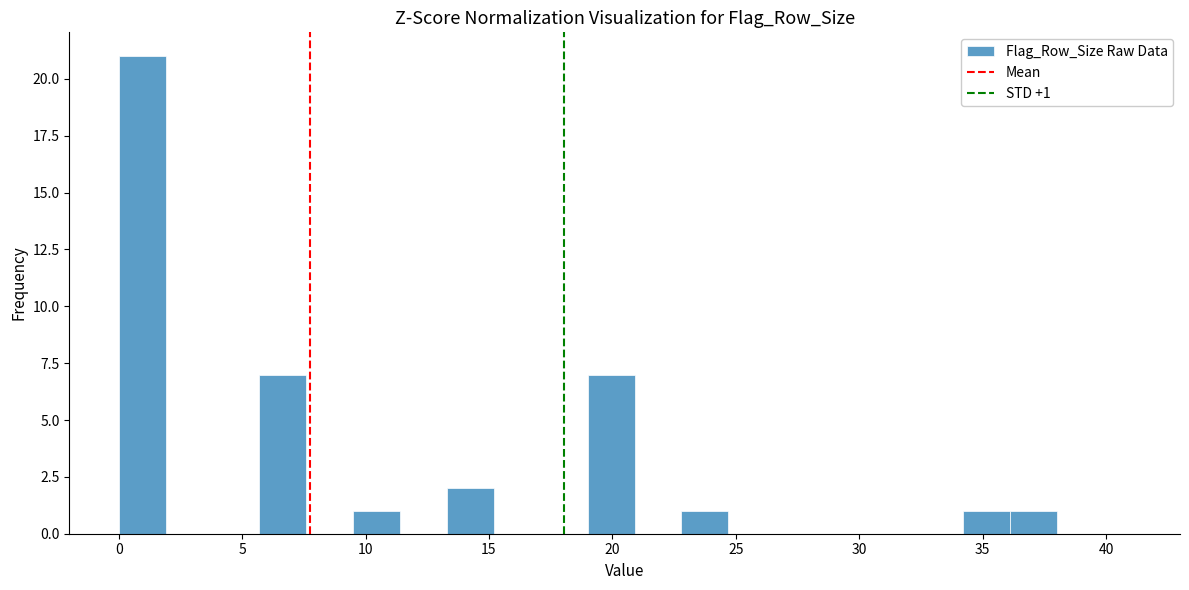

Read against the x-axis, roughly where is the centre of the tallest bar?

1.0